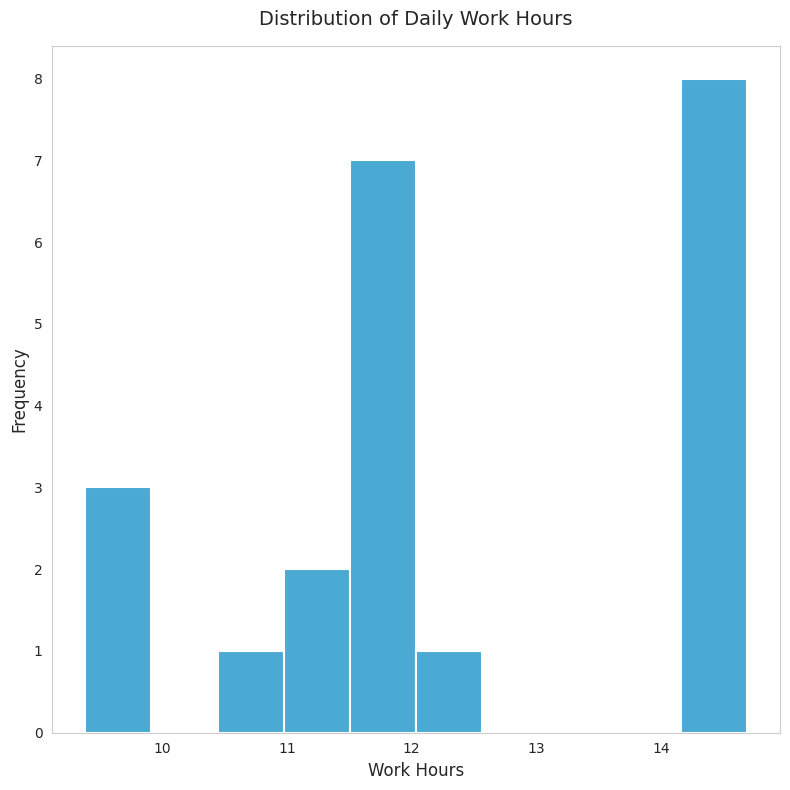

Reading left to right, transcribe this chart: for each bar, give the range it covers on the x-axis and its height. Neither the bar edges nor the heights are printed on the chart, so give them approximately, as read against the axes.

9.4 to 9.9: 3
9.9 to 10.4: 0
10.4 to 11.0: 1
11.0 to 11.5: 2
11.5 to 12.0: 7
12.0 to 12.6: 1
12.6 to 13.1: 0
13.1 to 13.6: 0
13.6 to 14.2: 0
14.2 to 14.7: 8